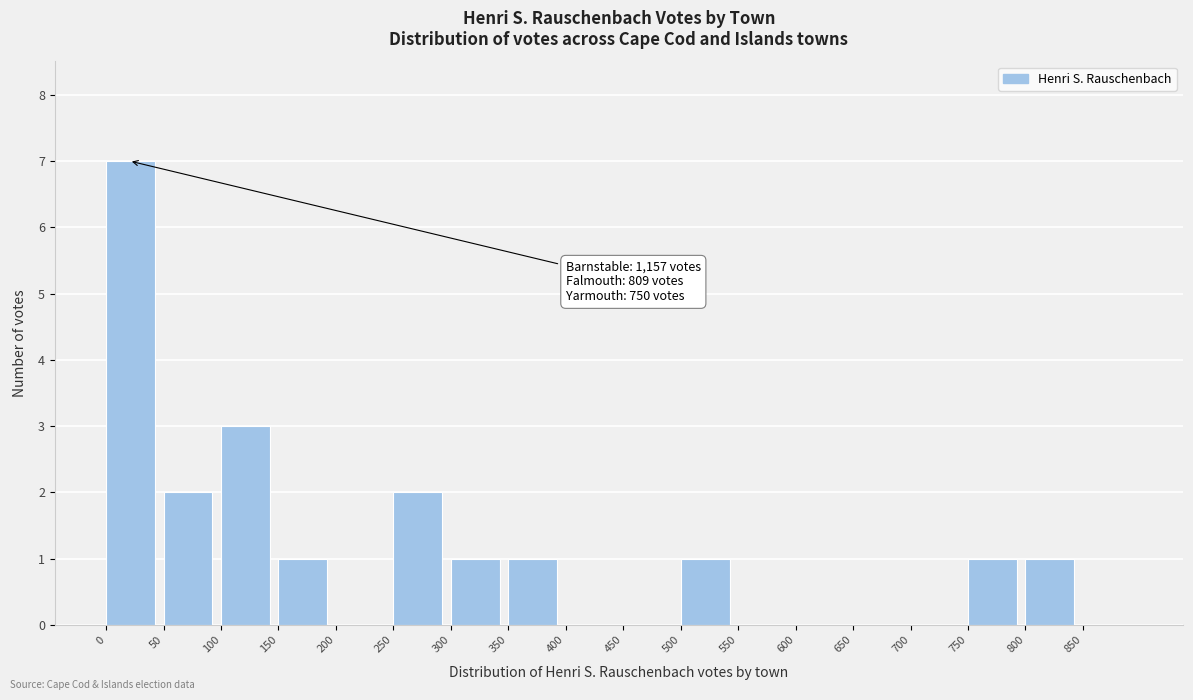

Which range on the x-axis has the tallest bar?

0 to 50